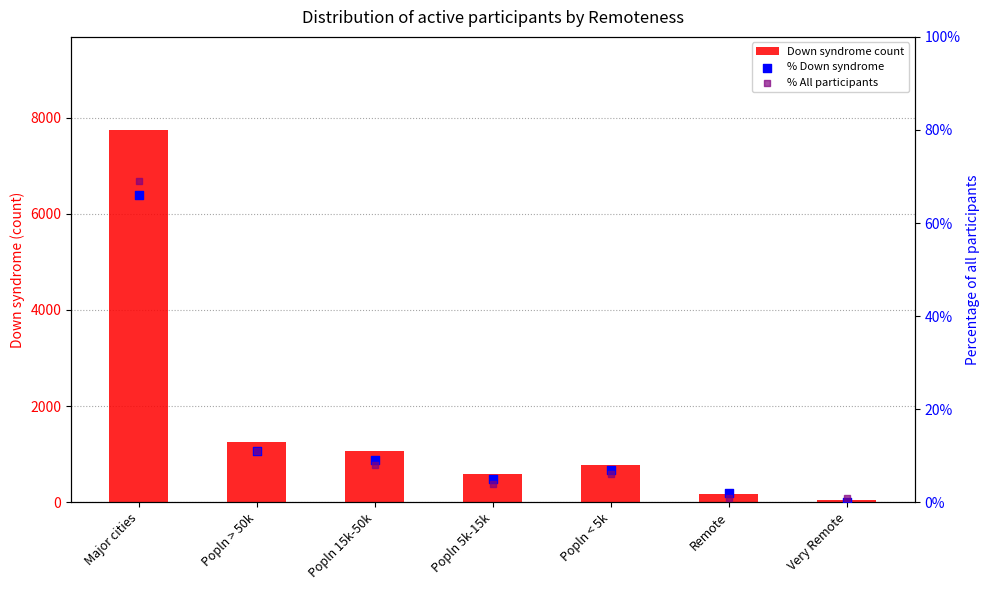

Which series contains the lowest Y value?

% Down syndrome